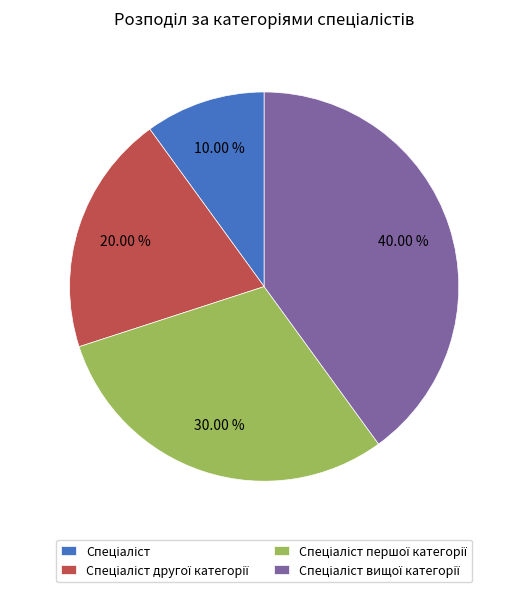

Is there a majority slice in this chart?

No